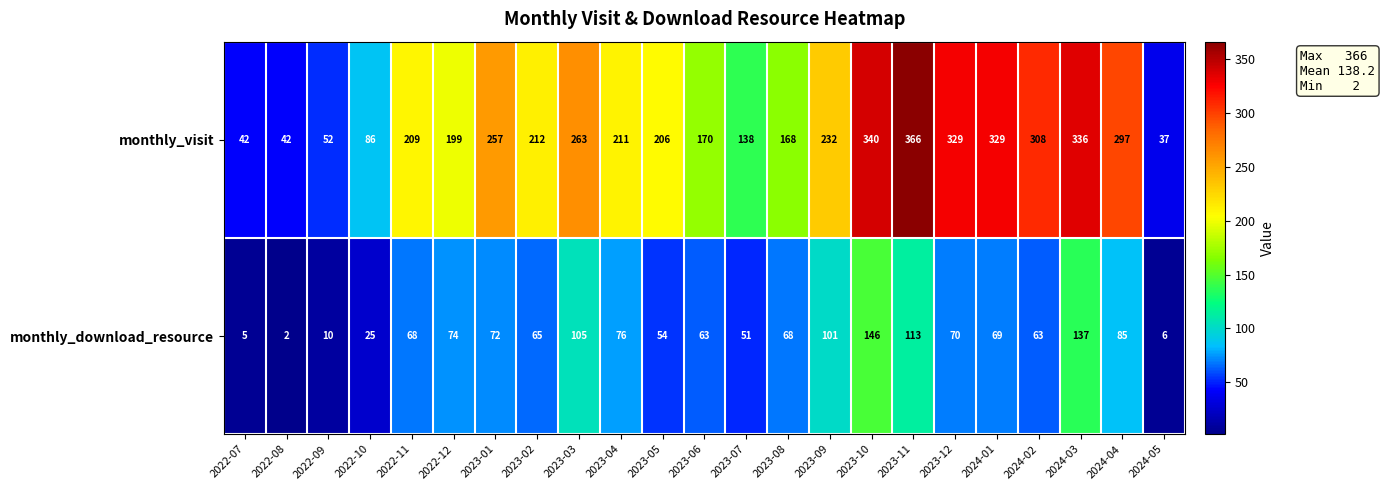

Where is monthly_visit nearest to the value 201?

2022-12